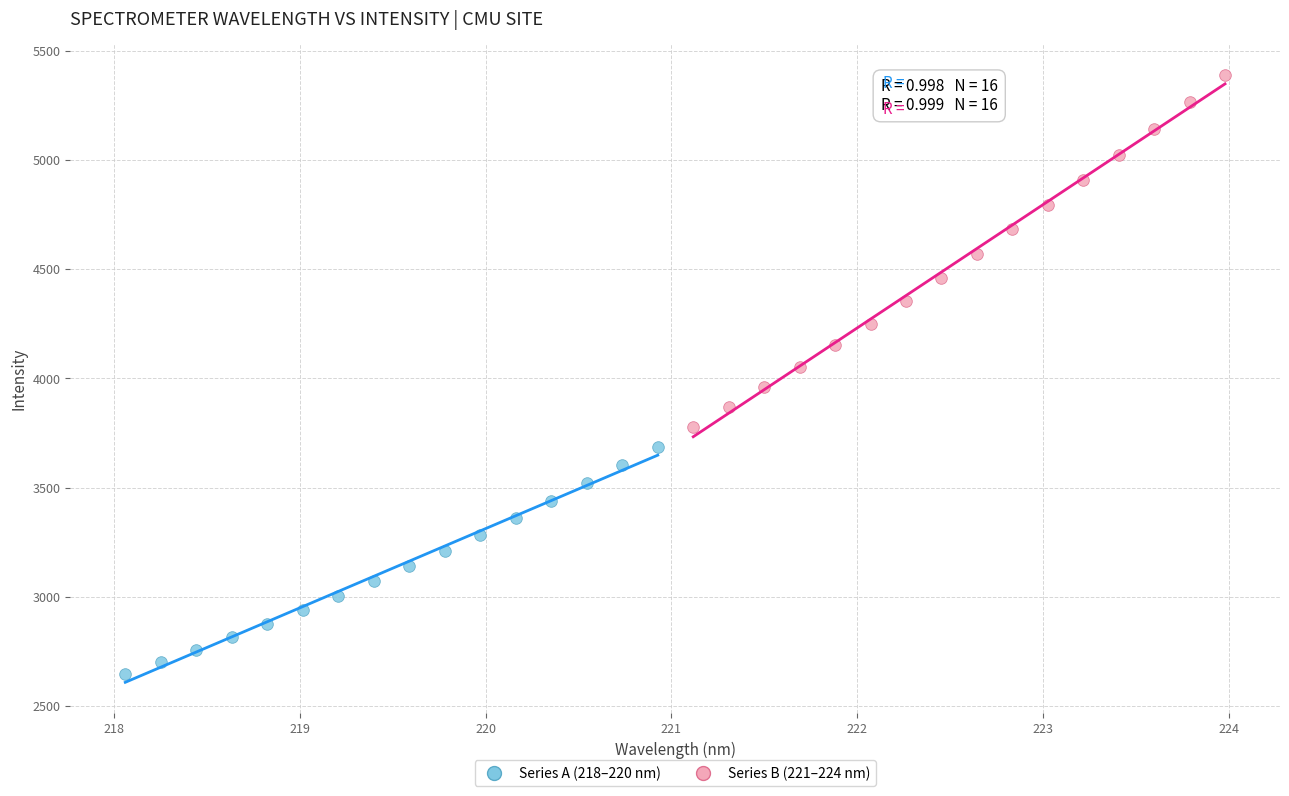

Which series reaches the maximum Y coordinate?

Series B (221–224 nm)